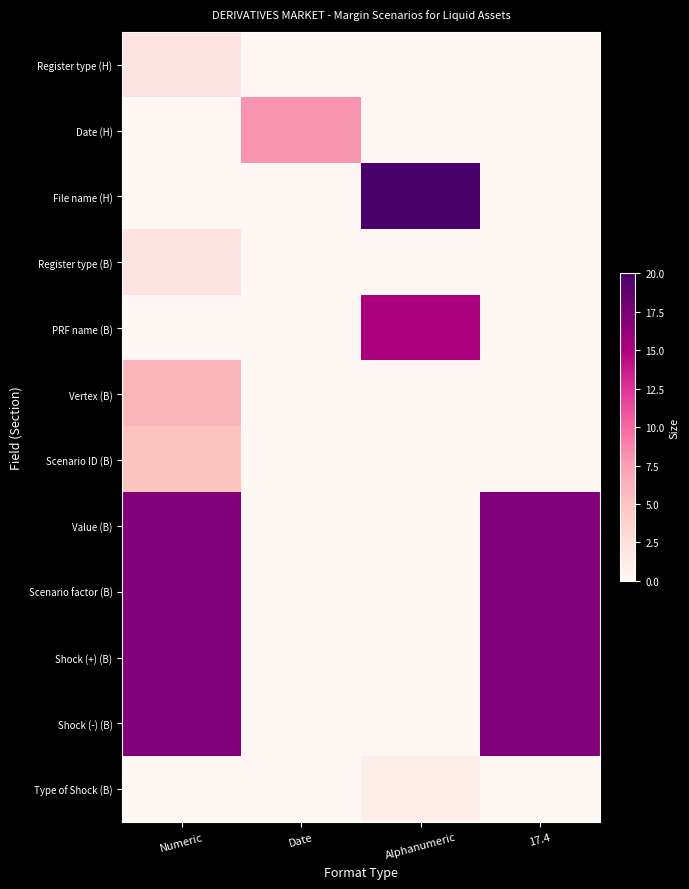

How many categories are shown in the chart?

4